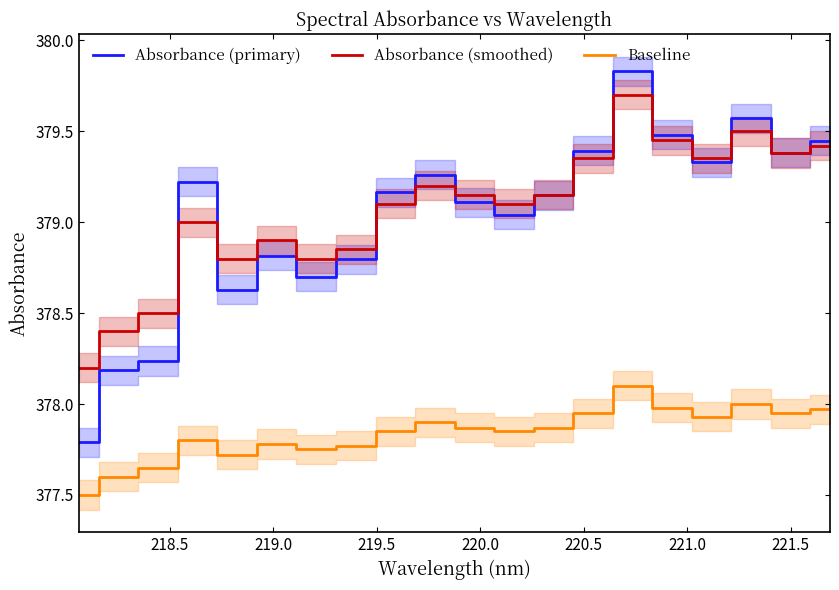

What is the minimum value shown in the chart?

377.5